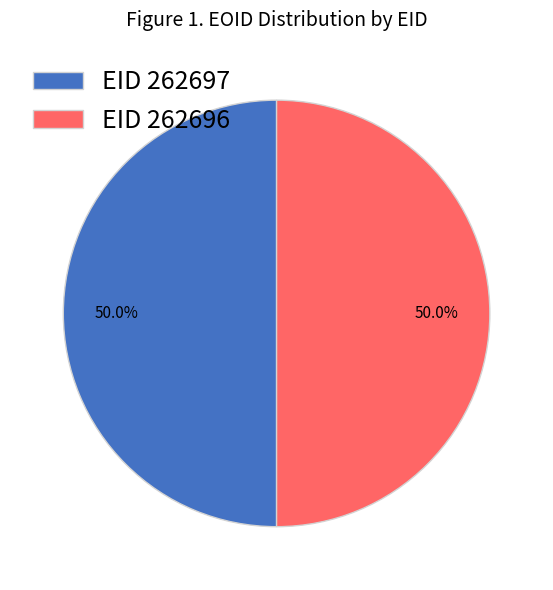

What is the total percentage of EID 262696 and EID 262697?

100.0%